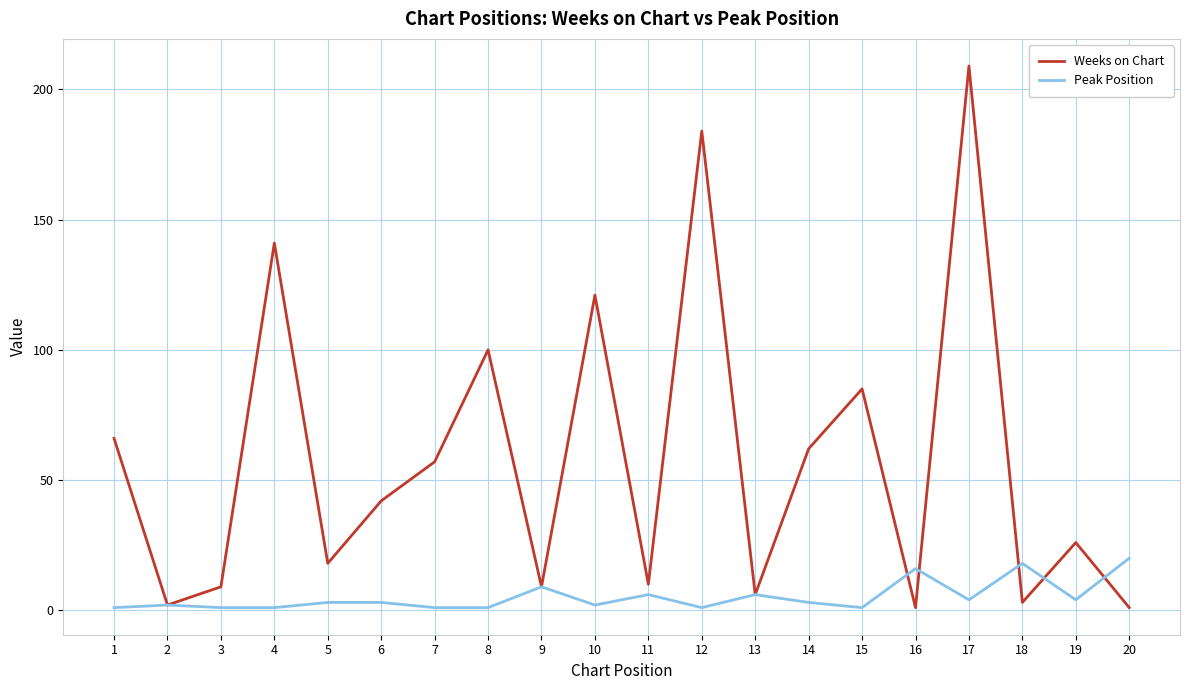

Which series has the largest total across all categories?

Weeks on Chart